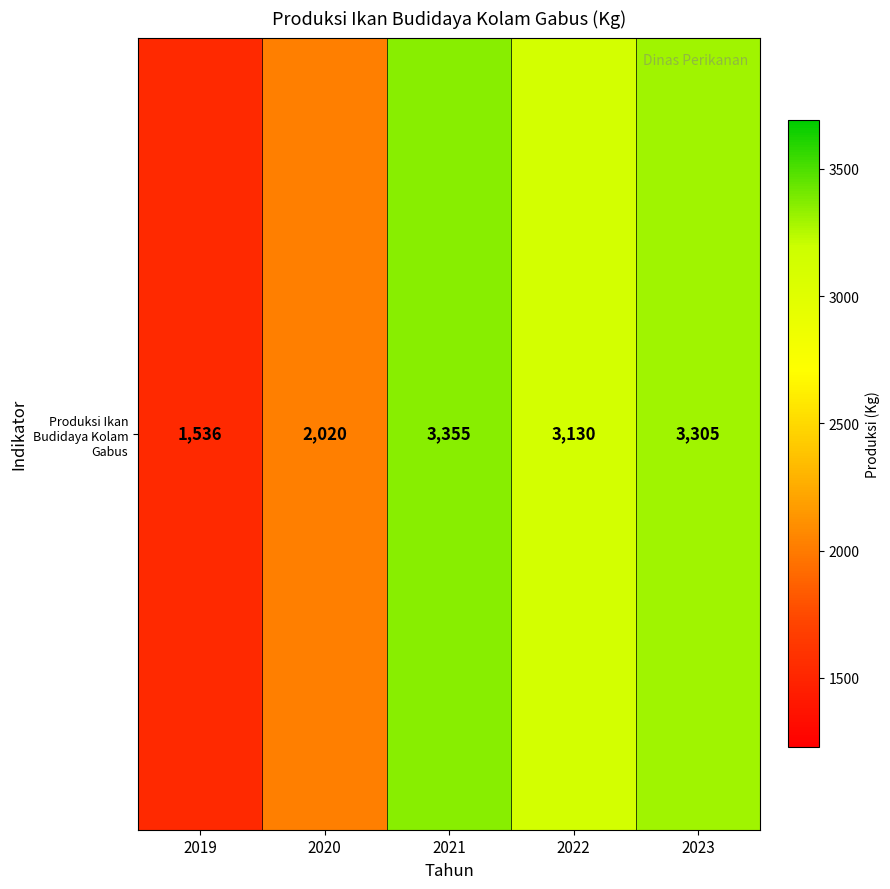

Rank the categories by value from lowest to highest.

2019, 2020, 2022, 2023, 2021